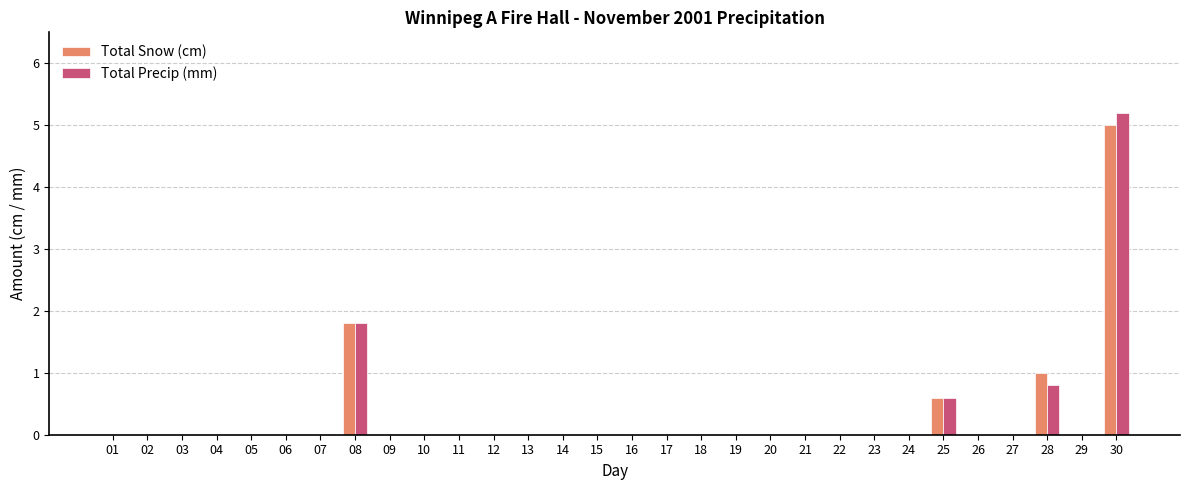

What is the sum of all Total Snow (cm) values?

8.4